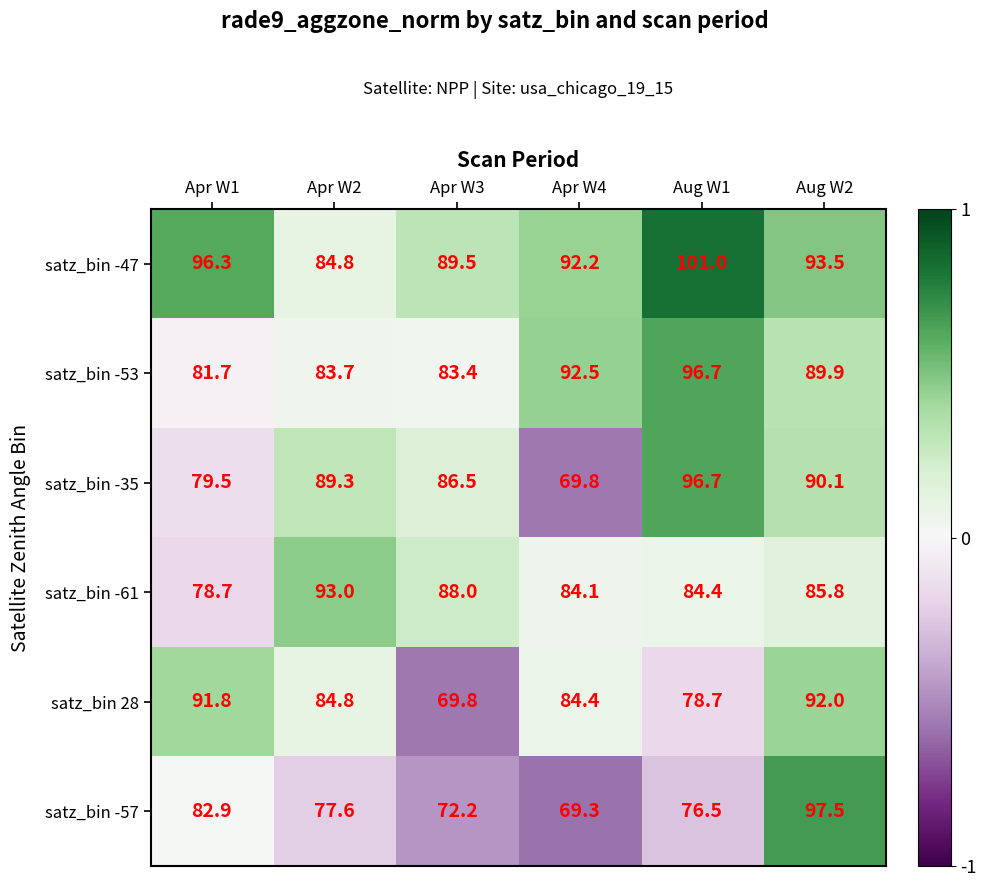

At Apr W4, list the series in order from smallest to largest.

satz_bin -57, satz_bin -35, satz_bin -61, satz_bin 28, satz_bin -47, satz_bin -53